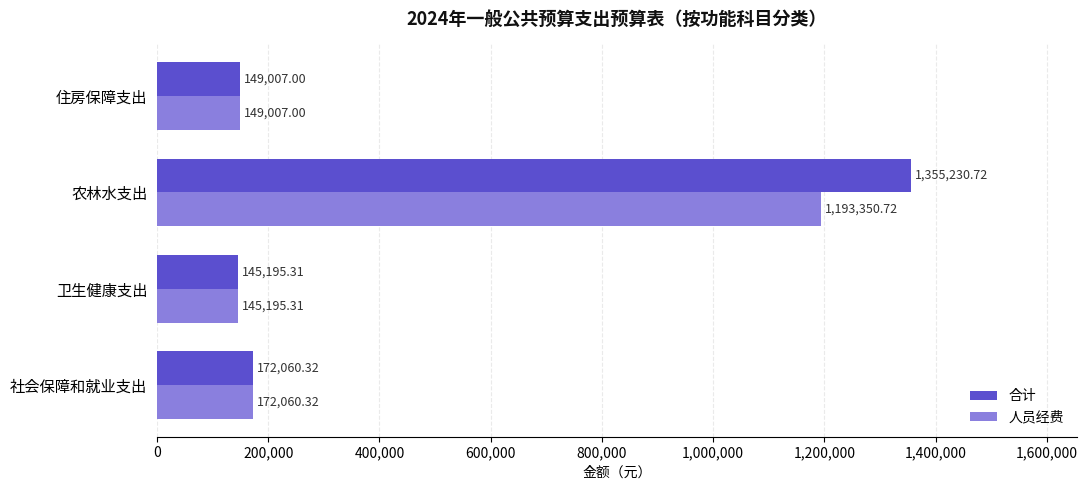

What is the average value of the 合计 series?

455373.3